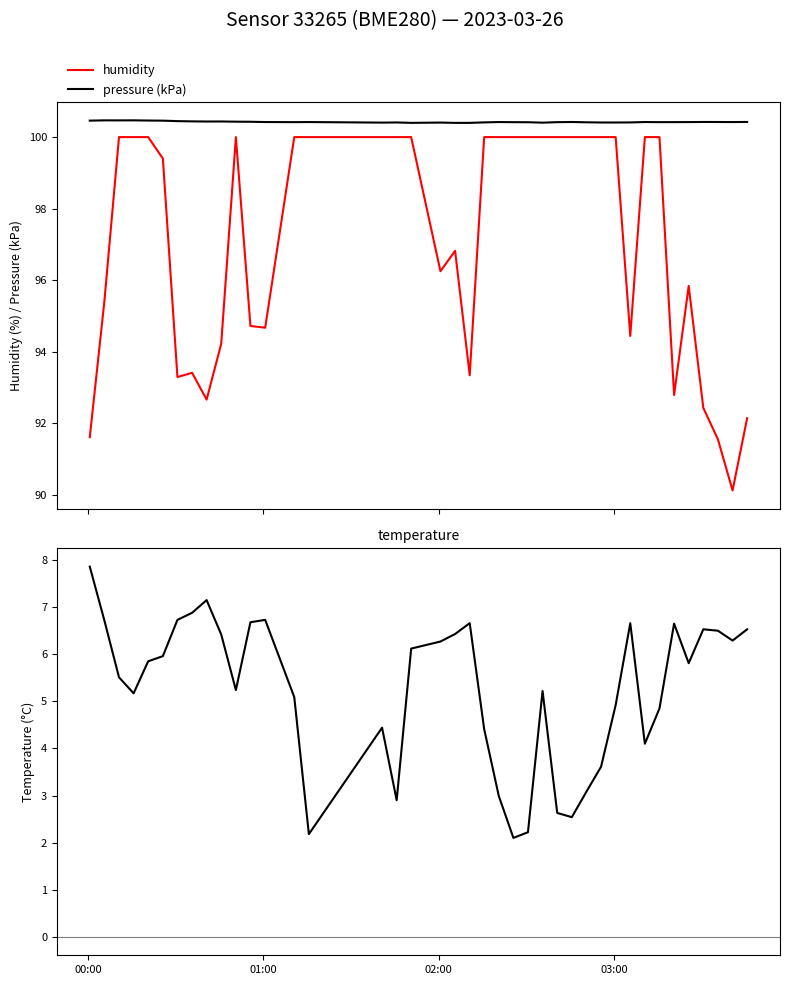

What is the minimum value for pressure (kPa)?

100.4